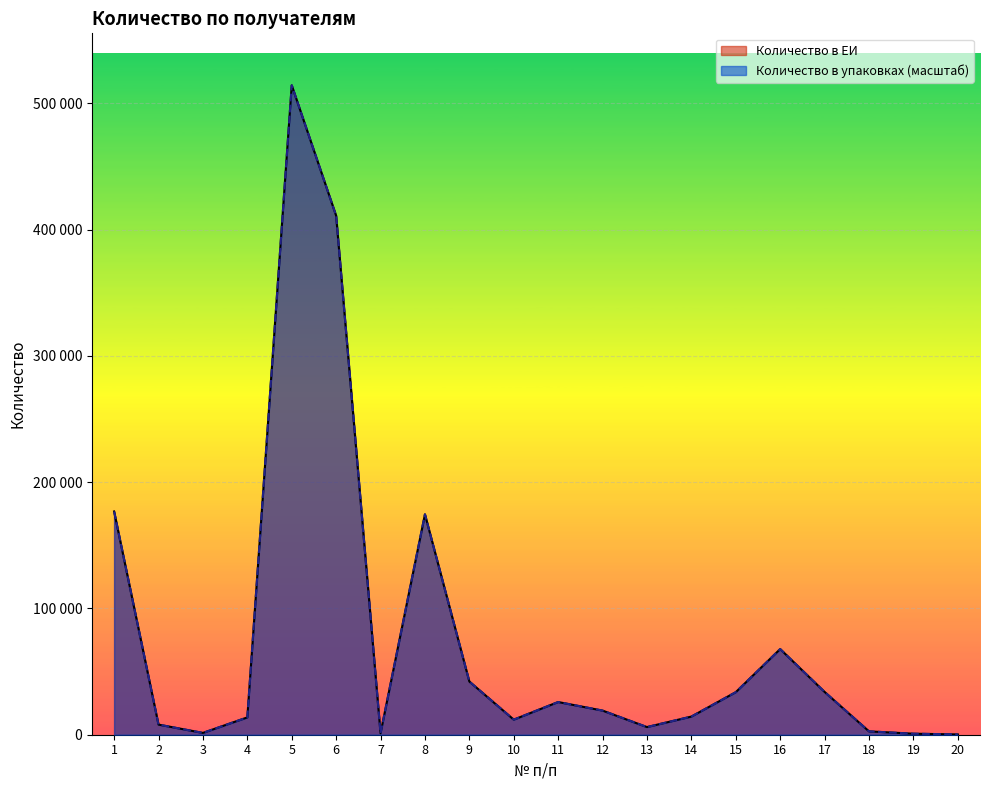

What value does the Количество в упаковках series have at 6, to the nearest 50?

410950